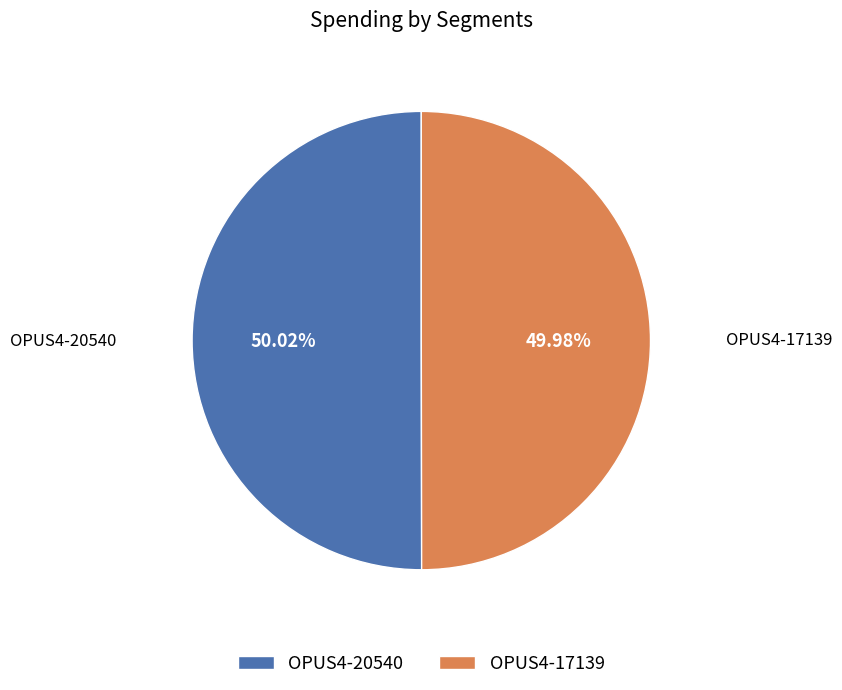

What is the ratio of the value at OPUS4-17139 to the value at OPUS4-20540?

1.0